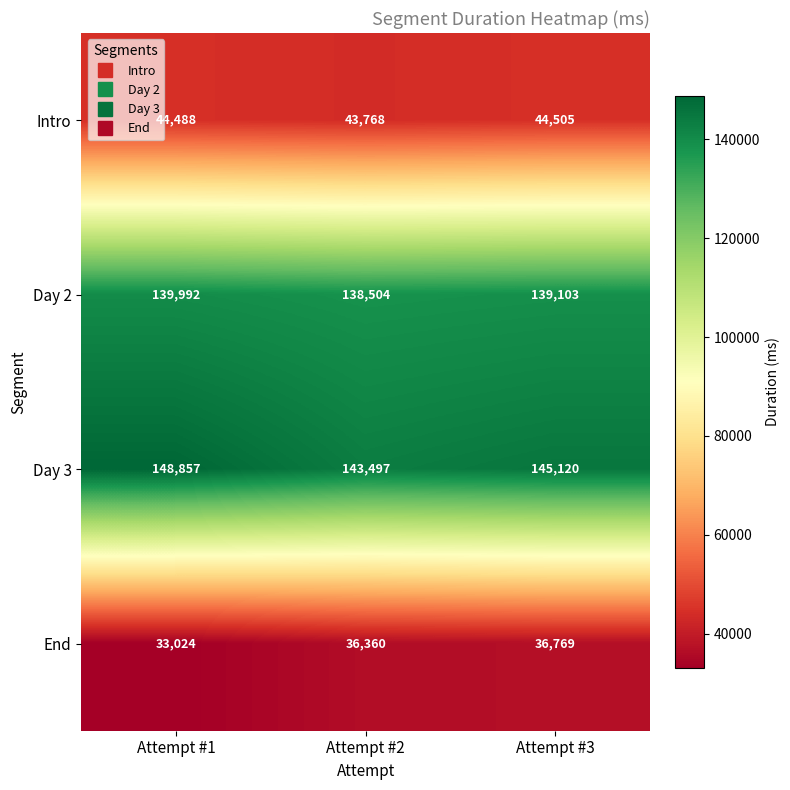

What is the difference between the Day 3 values at Attempt #1 and Attempt #2?

5360